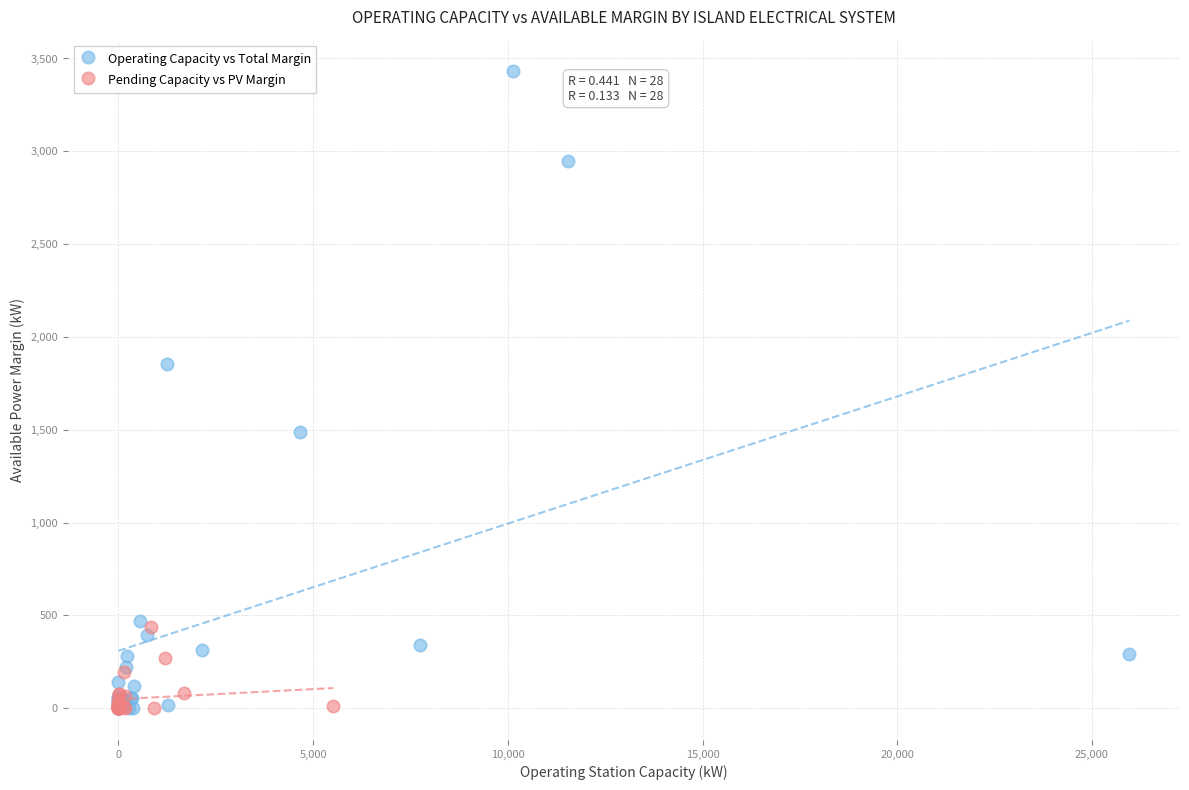

Which series has the largest Y range (max minus min)?

Operating Capacity vs Total Margin